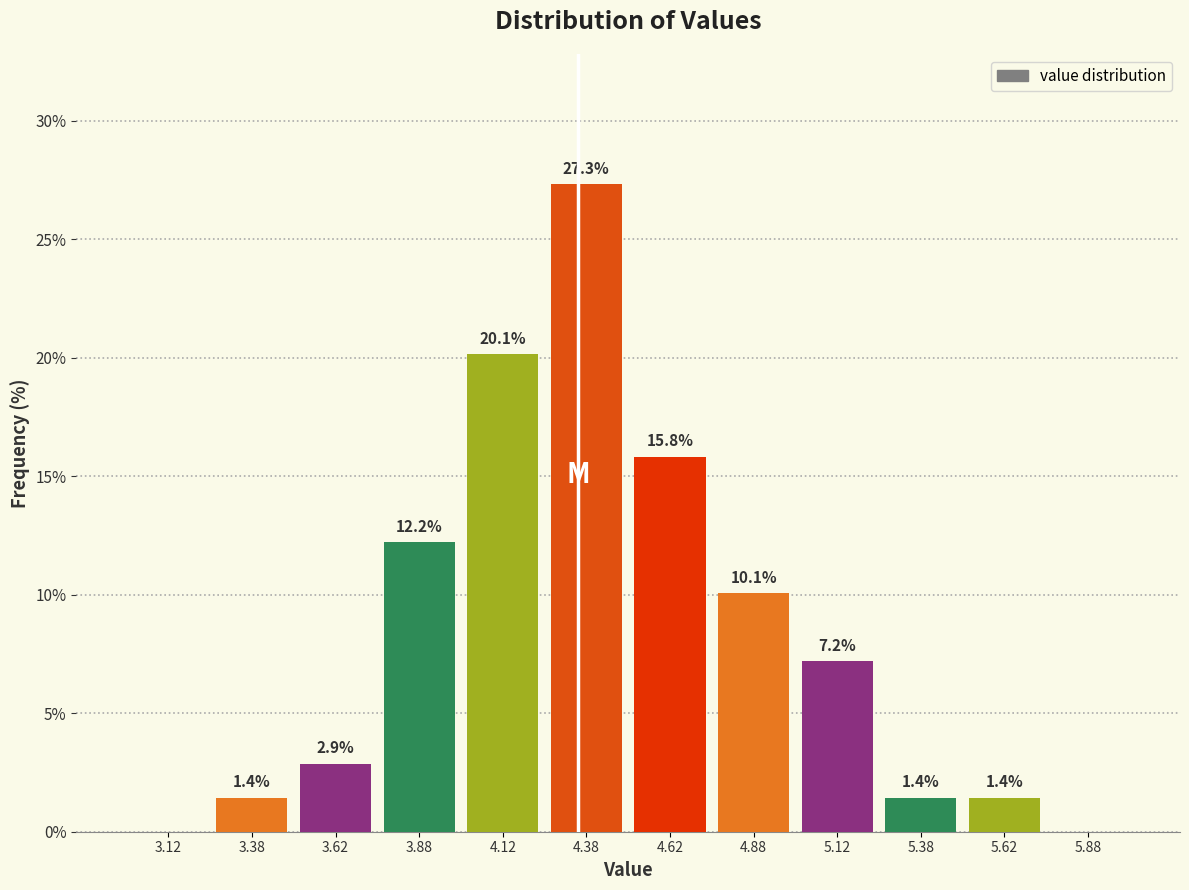

Which range on the x-axis has the tallest bar?

4.25 to 4.50